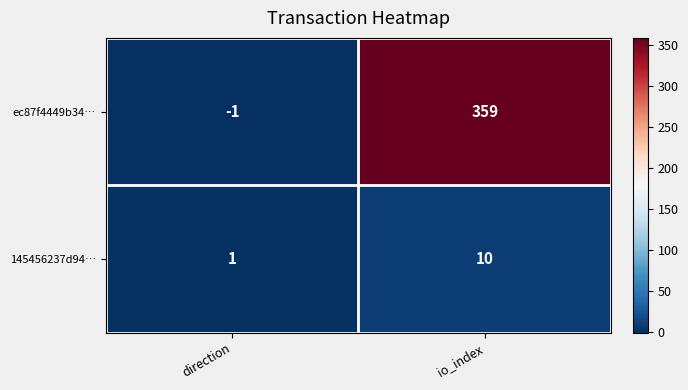

Between direction and io_index, which series saw the biggest shift?

ec87f4449b34…